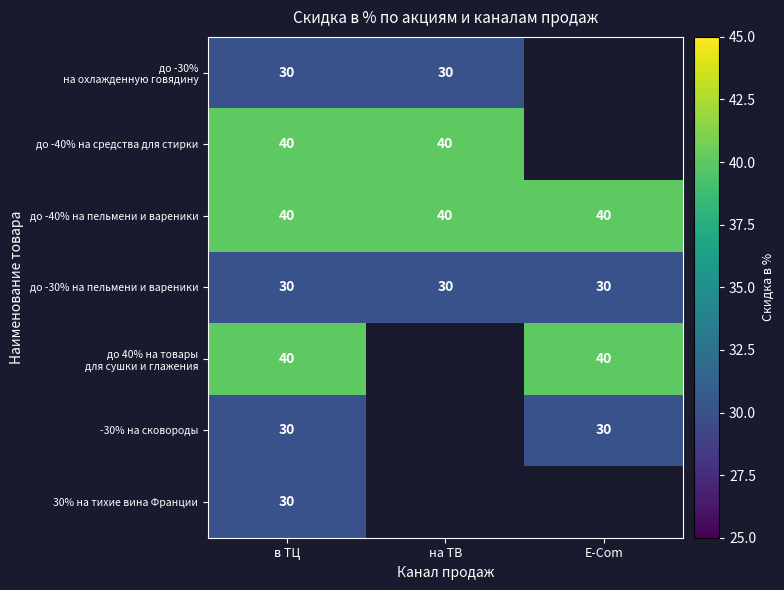

Is it true that -30% на сковороды equals 10 at E-Com?

False